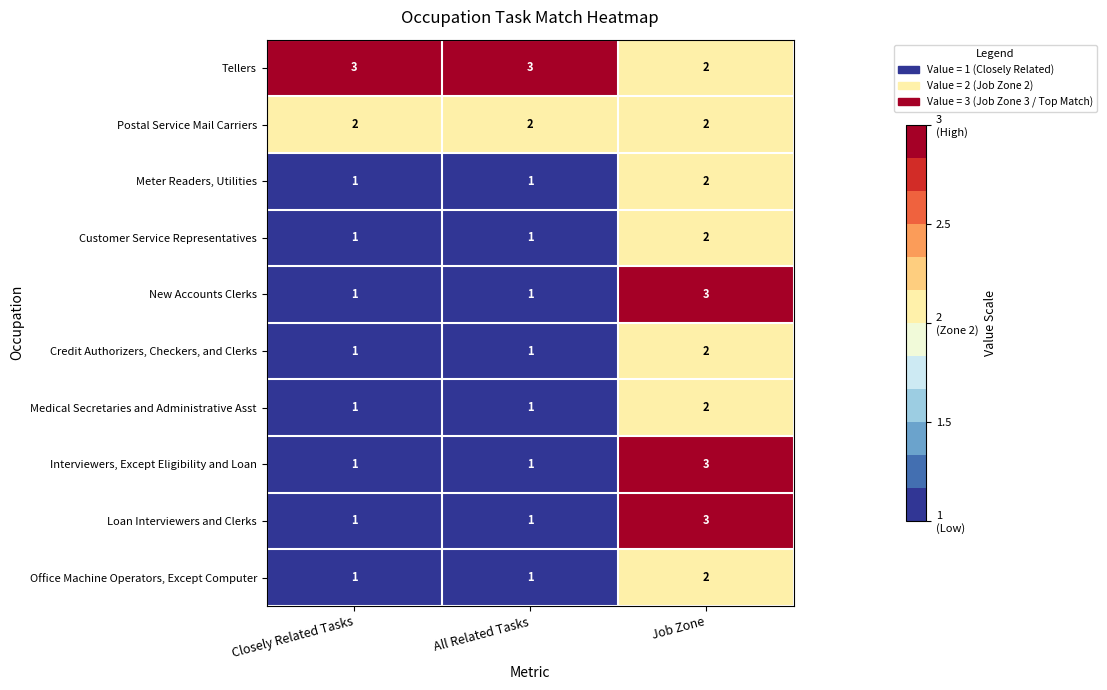

At which category is the sum across all series the highest?

Job Zone